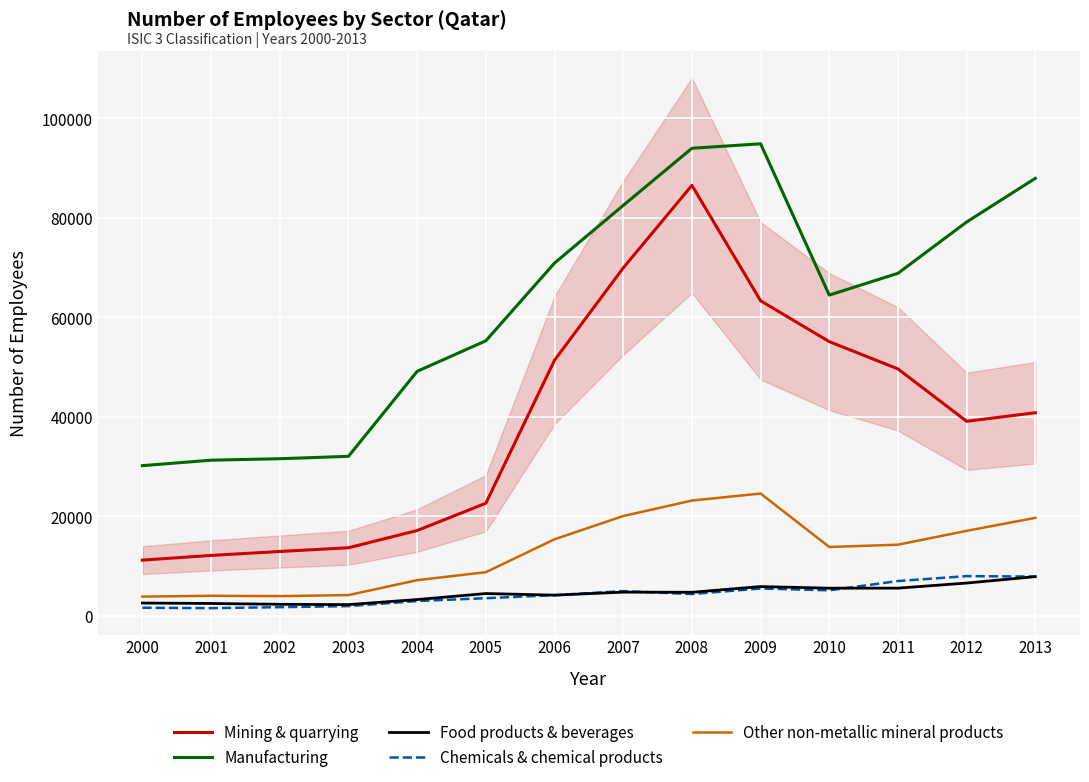

How many data points in Manufacturing are above 68845?

6